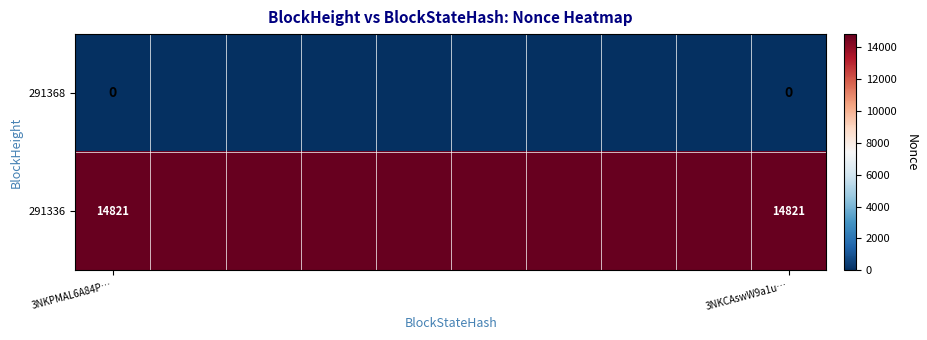

At 3NKCAswW9a1u…, list the series in order from largest to smallest.

291336, 291368